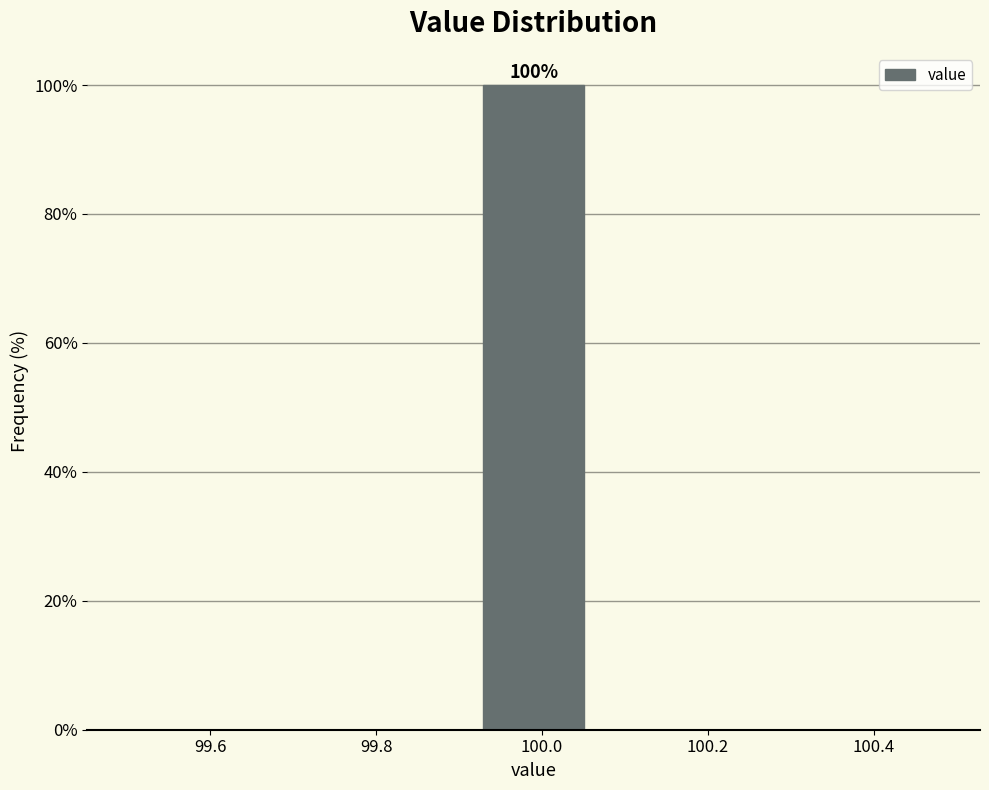

Over which range of the x-axis is the bar tallest?

99.92 to 100.06